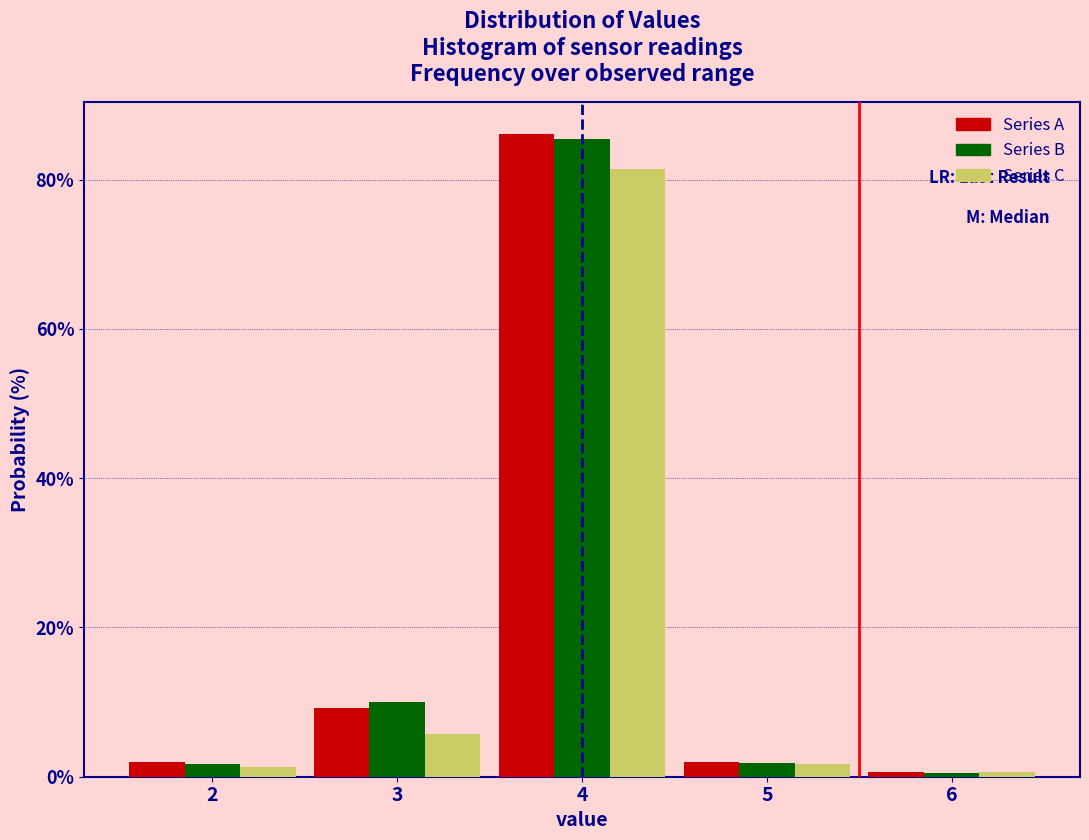

At which label is Series A closest to 43?

3